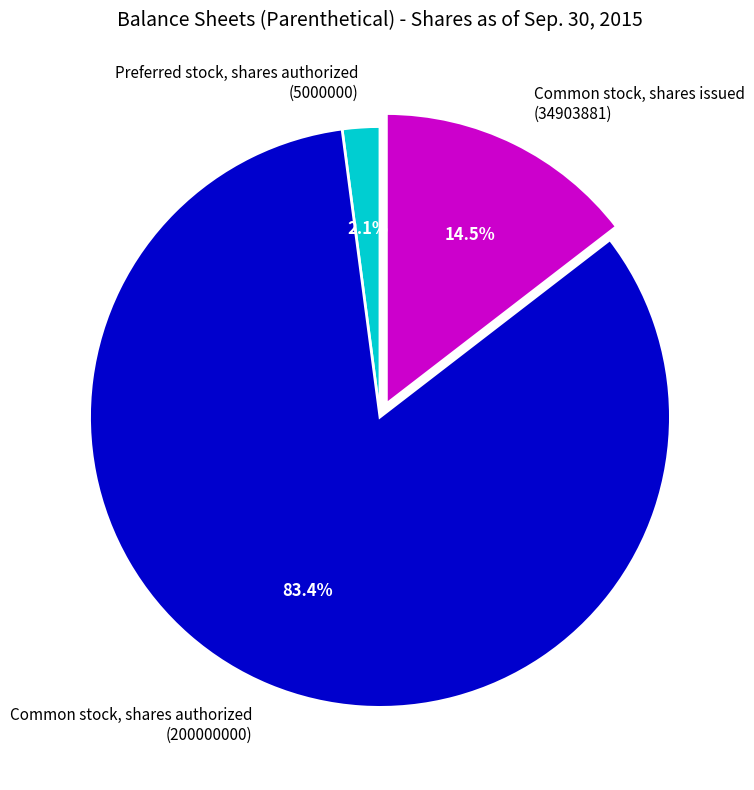

Which category has the biggest portion of the pie?

Common stock, shares authorized (200000000)